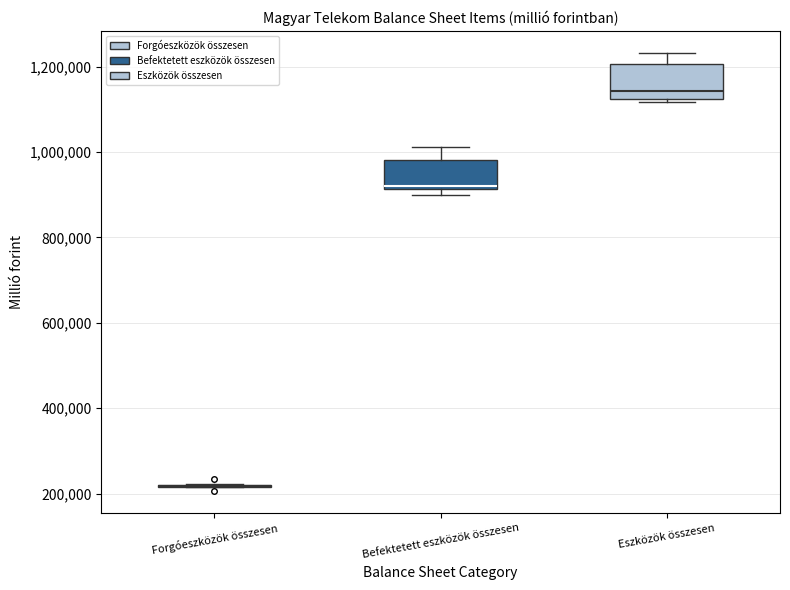

Reading left to right, read every box against the y-axis: the position of its median line, the range the box covers, and the ends of its whiskers. The values are not printed on the chart, so give them approximately, as read against the axis.

Forgóeszközök összesen: box collapsed to a line at 220000, whiskers 220000 to 220000
Befektetett eszközök összesen: median 920000 (just above the box's lower edge), box 920000 to 980000, whiskers 900000 to 1020000
Eszközök összesen: median 1140000, box 1120000 to 1200000, whiskers 1120000 (just below the box's lower edge) to 1240000